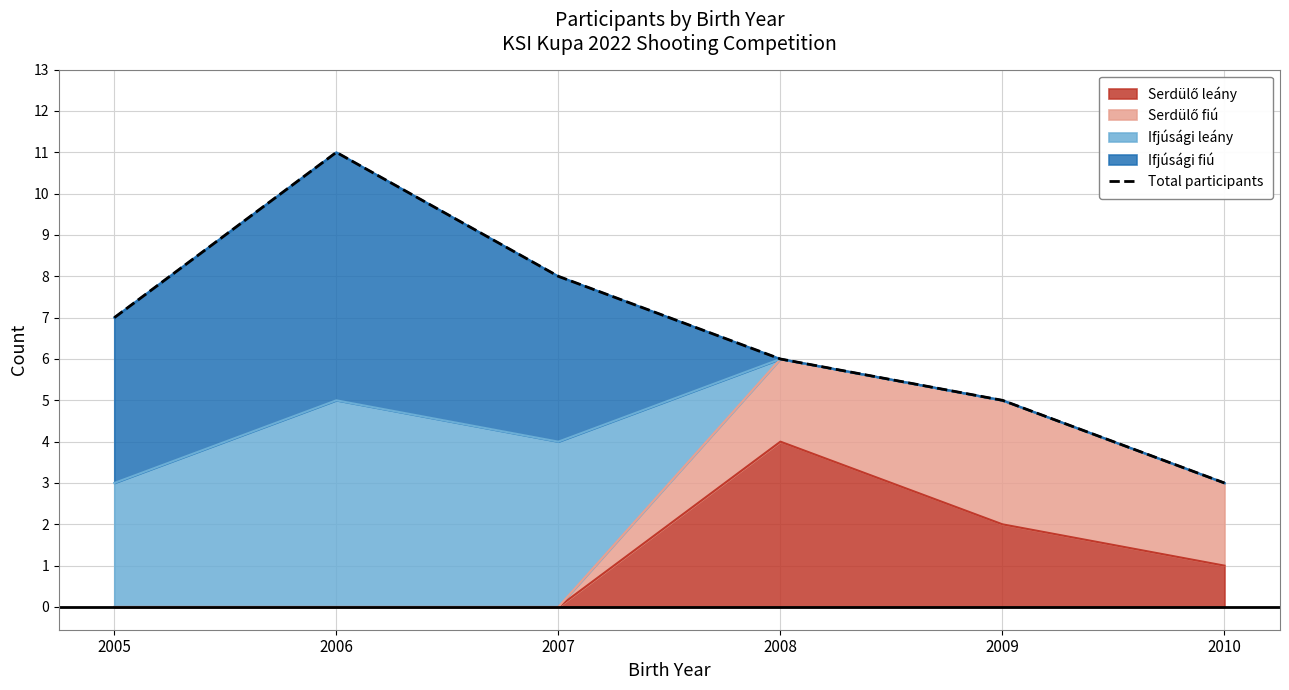

True or false: the data has more than 0 interior local peaks.

True